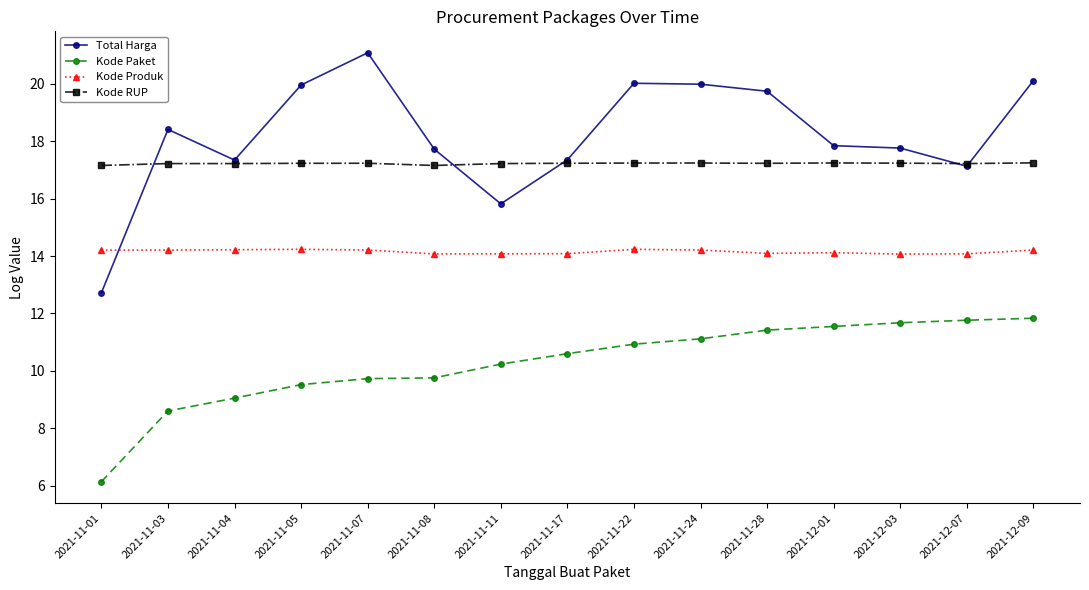

The Kode Produk series shows 3.1 at 2021-11-01. True or false?

False